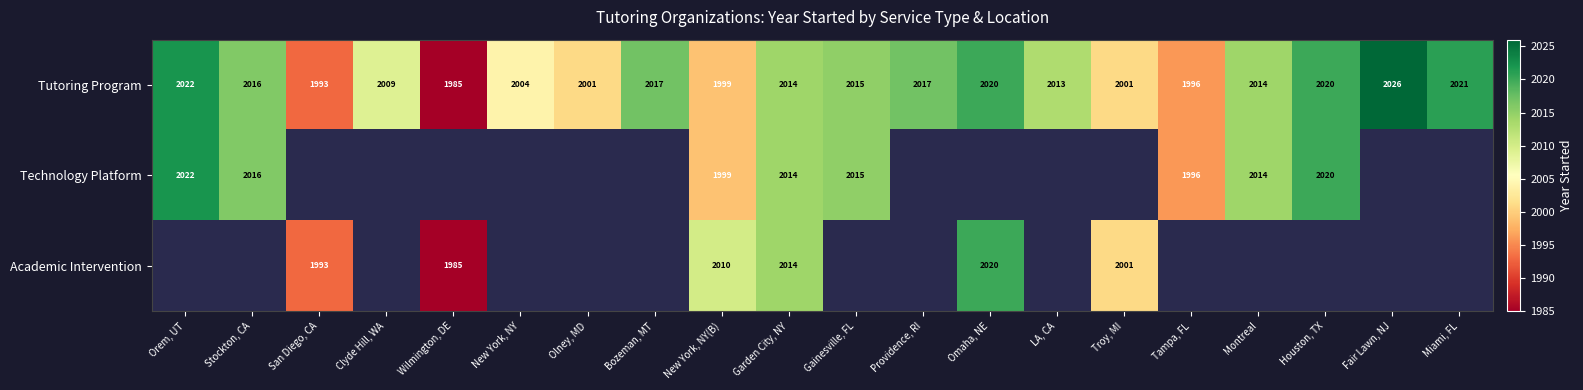

What is the average value of the Tutoring Program series?

2010